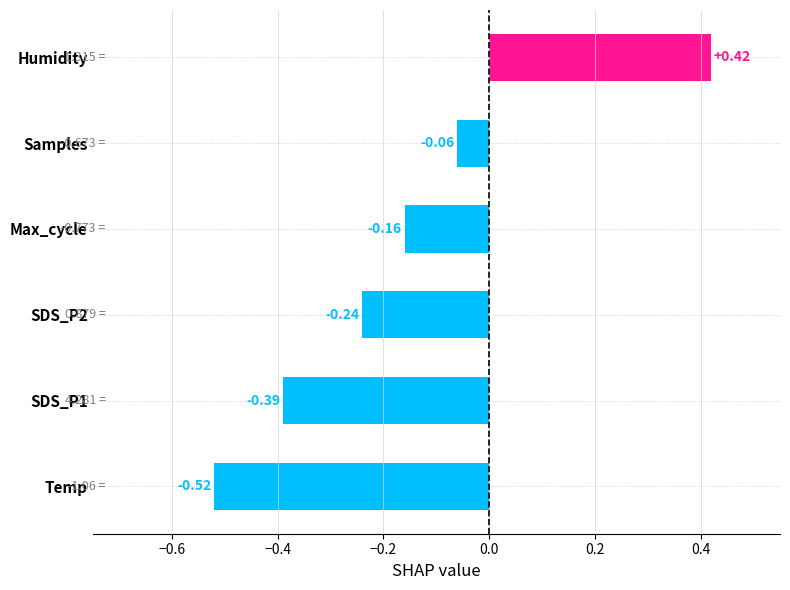

What is the difference between the second highest and second lowest values?

0.3